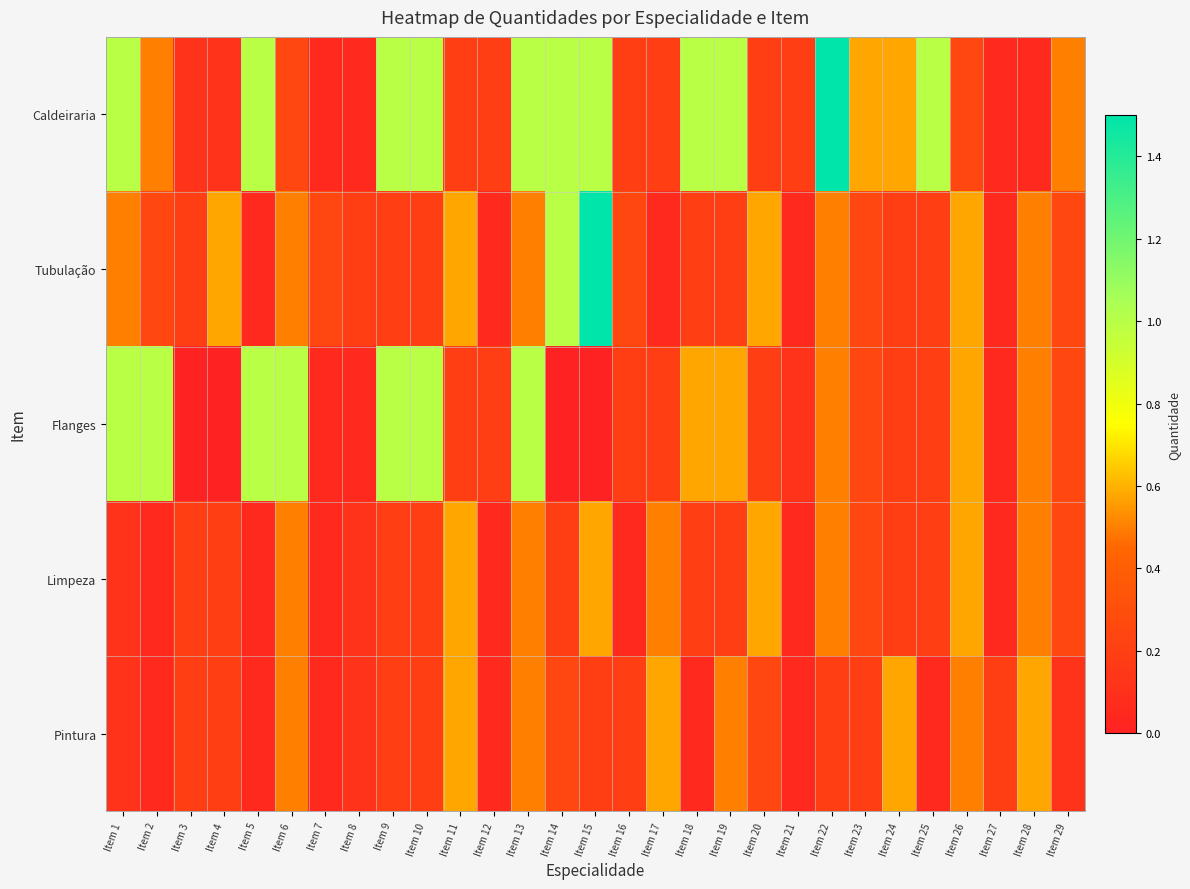

Which has a higher value, Item 16 or Item 28?

Item 16